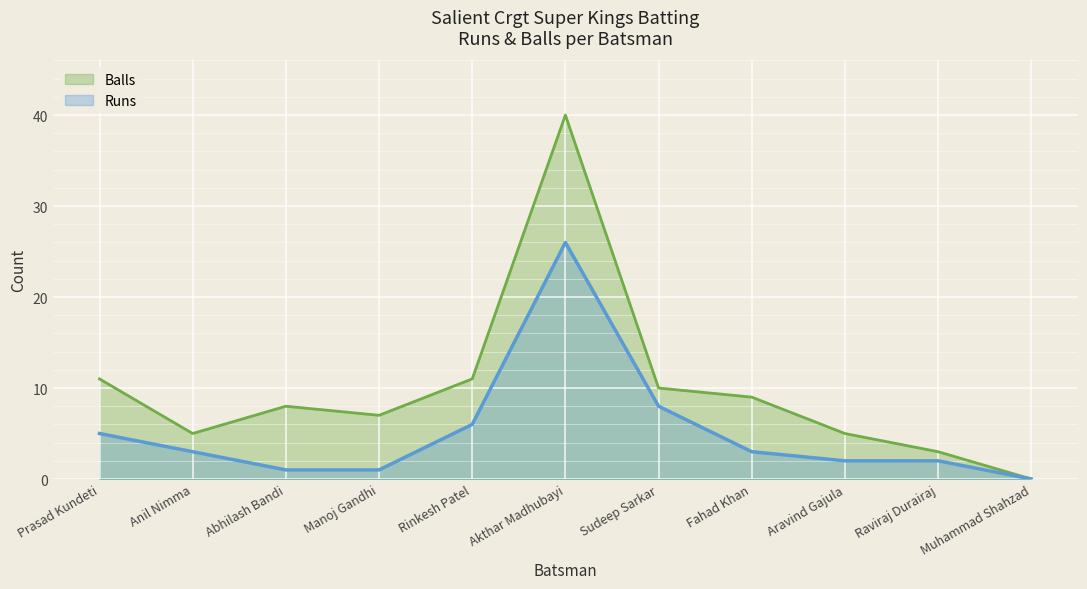

At how many categories does at least one series exceed 10?

3